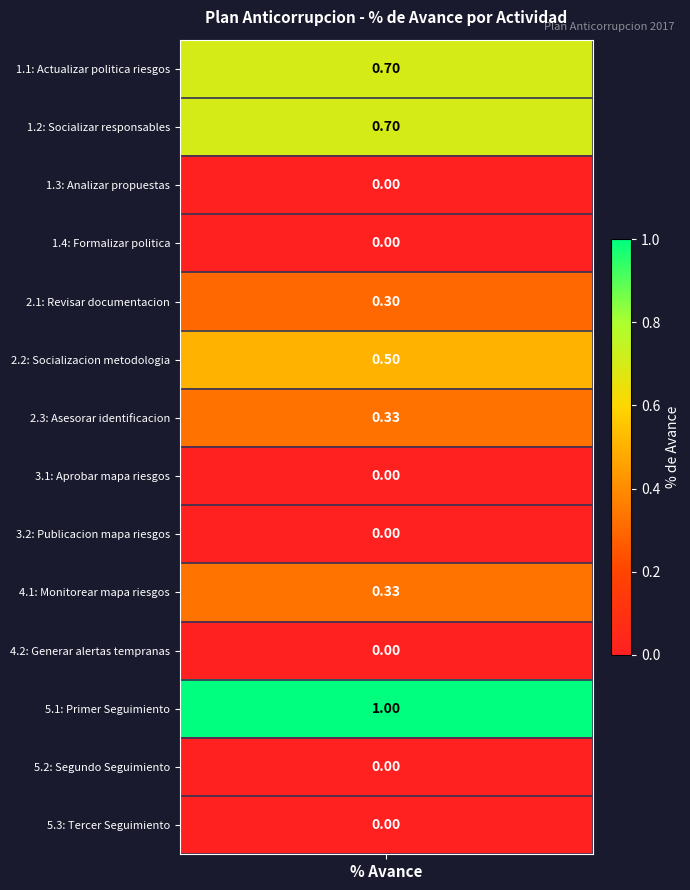

What is the sum of the values at 5 and values?

1.2